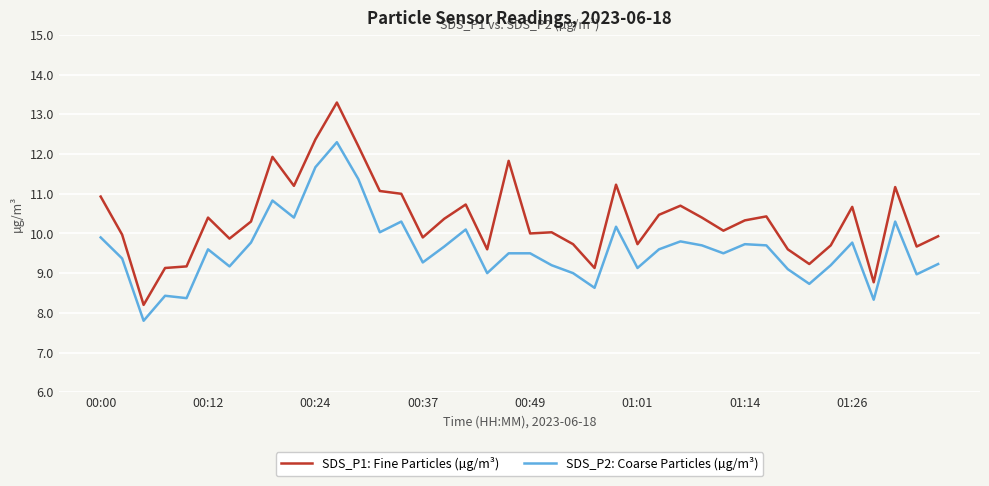

What is the minimum value shown in the chart?

7.8